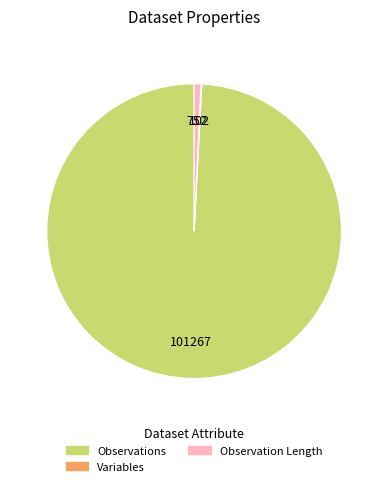

Does any single category account for the majority?

Yes